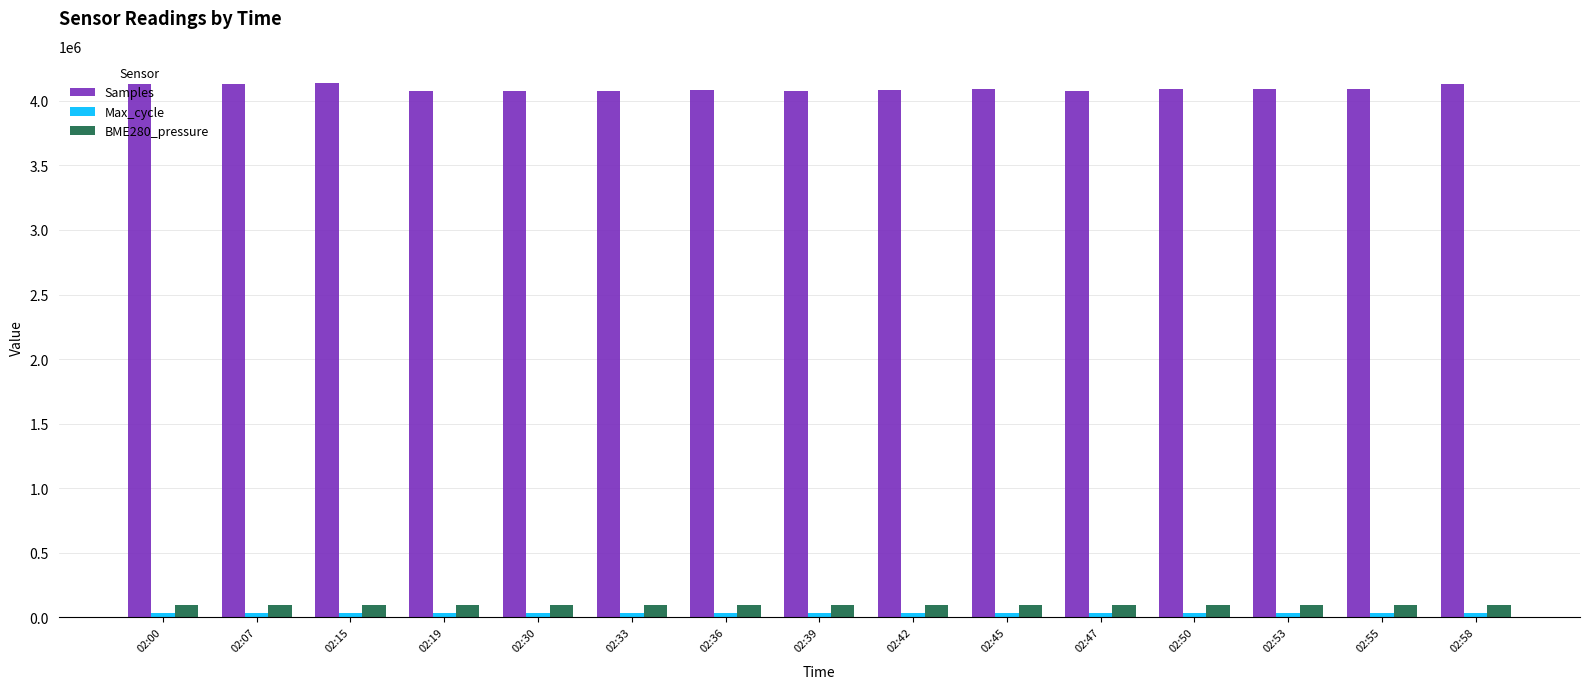

At how many categories does at least one series exceed 3213996?

15